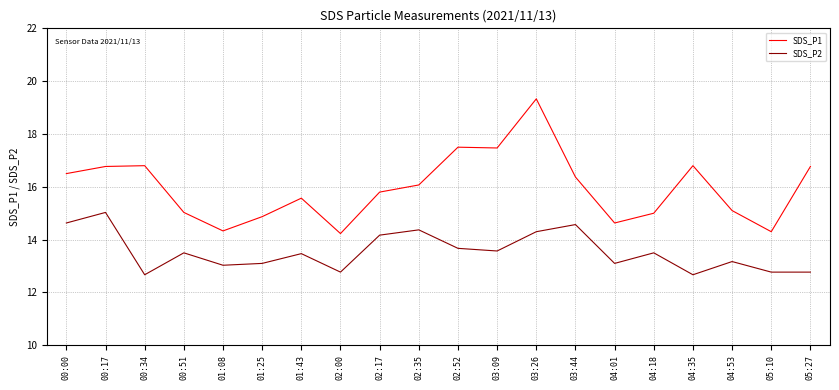

What is the sum of the SDS_P2 values at 04:18 and 04:35?

26.2